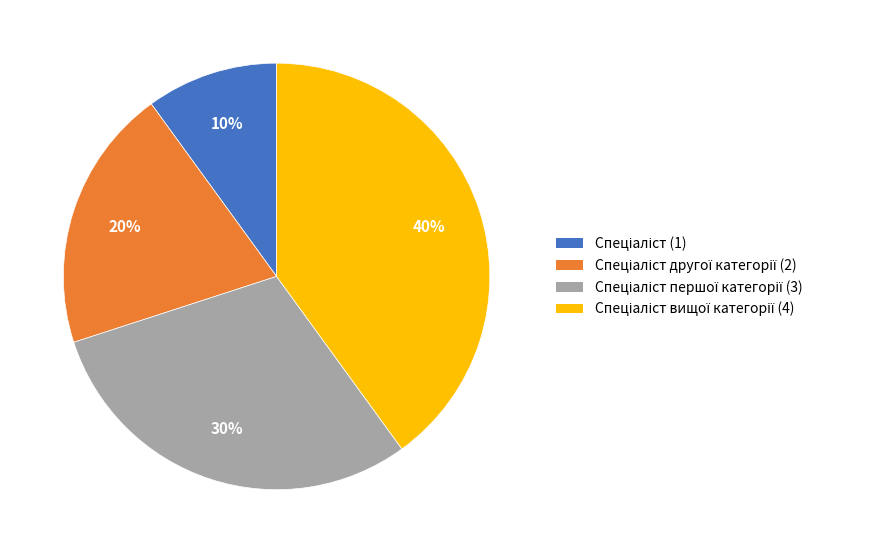

To the nearest percent, what is the difference between the largest and smallest slice percentages?

30%